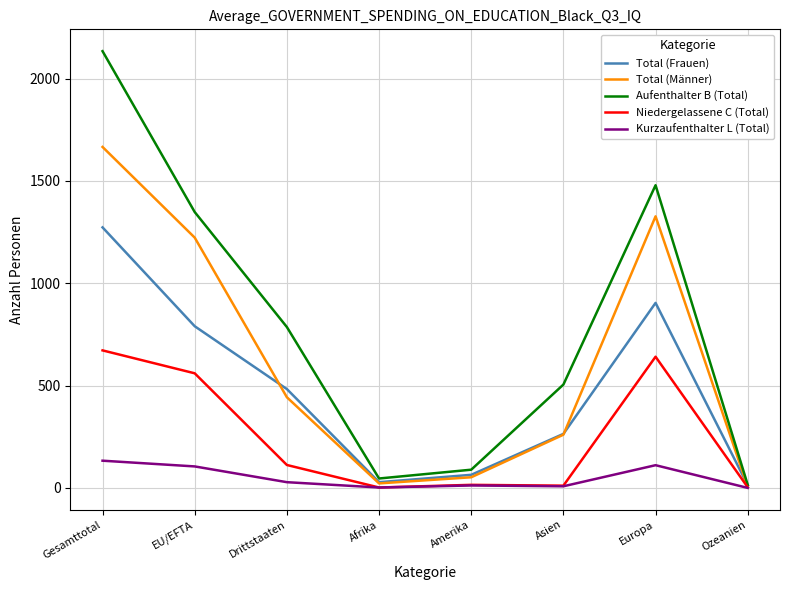

Which series has the largest total across all categories?

Aufenthalter B (Total)